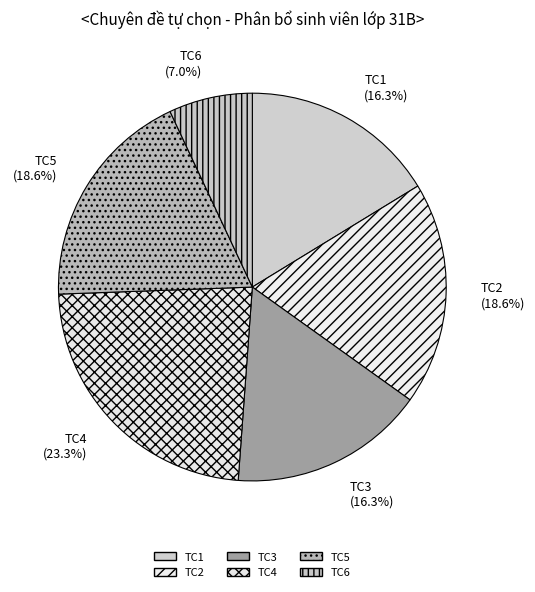

Does TC6 account for over 50% of the chart?

No